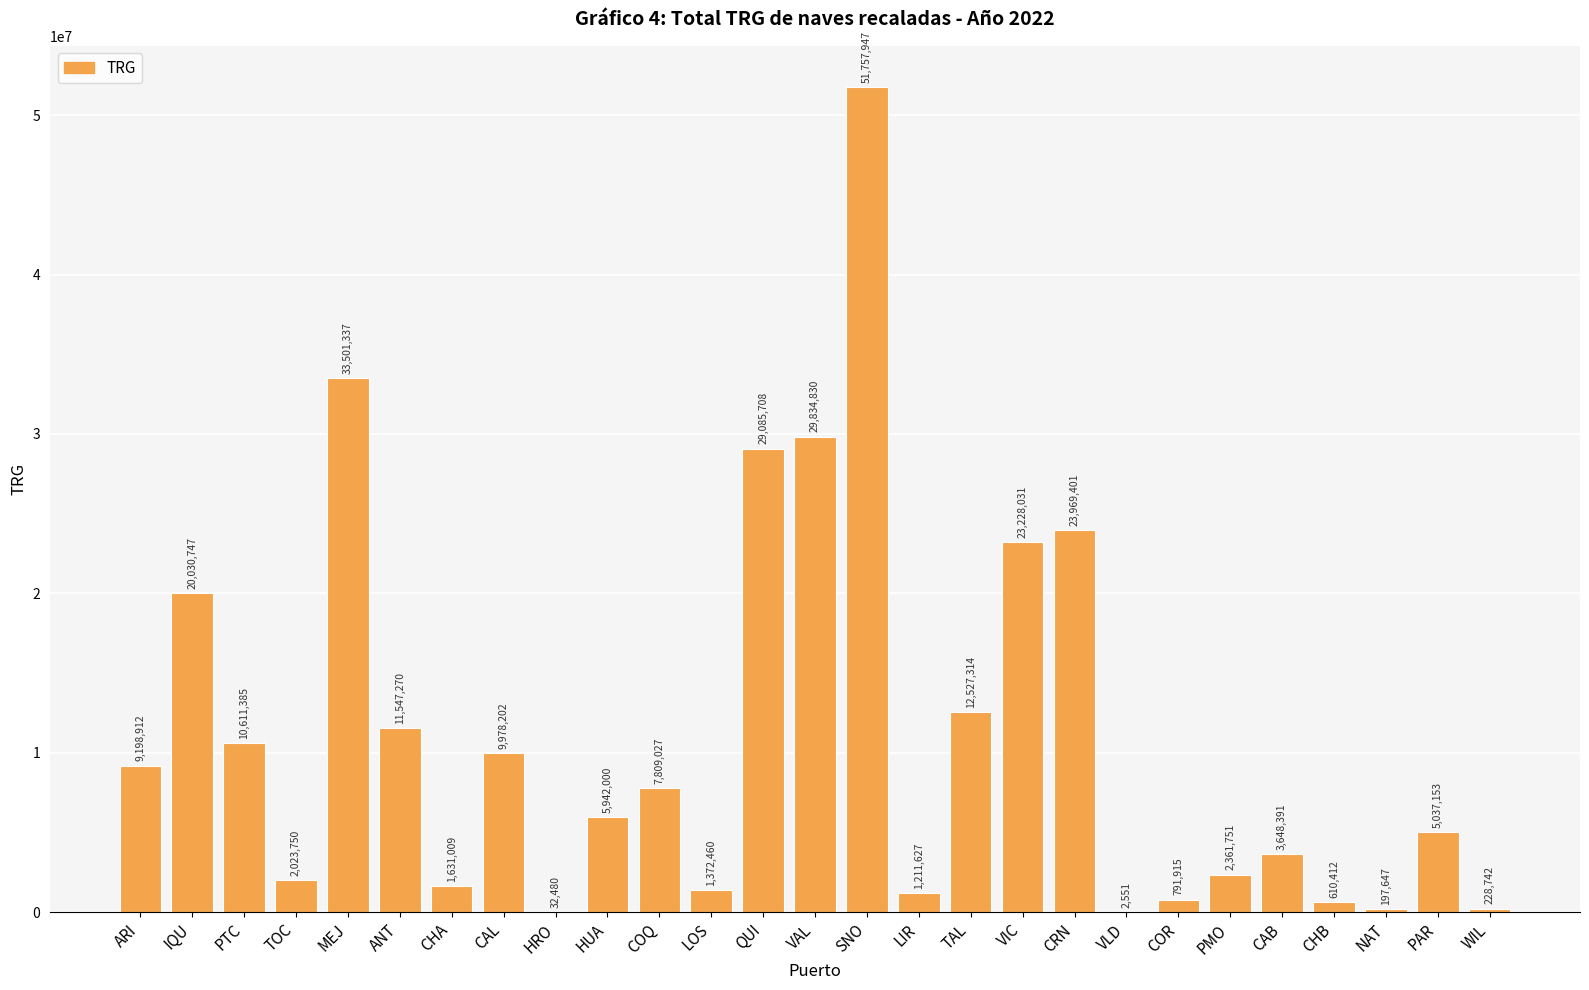

What is the ratio of the value at WIL to the value at CAB?

0.1